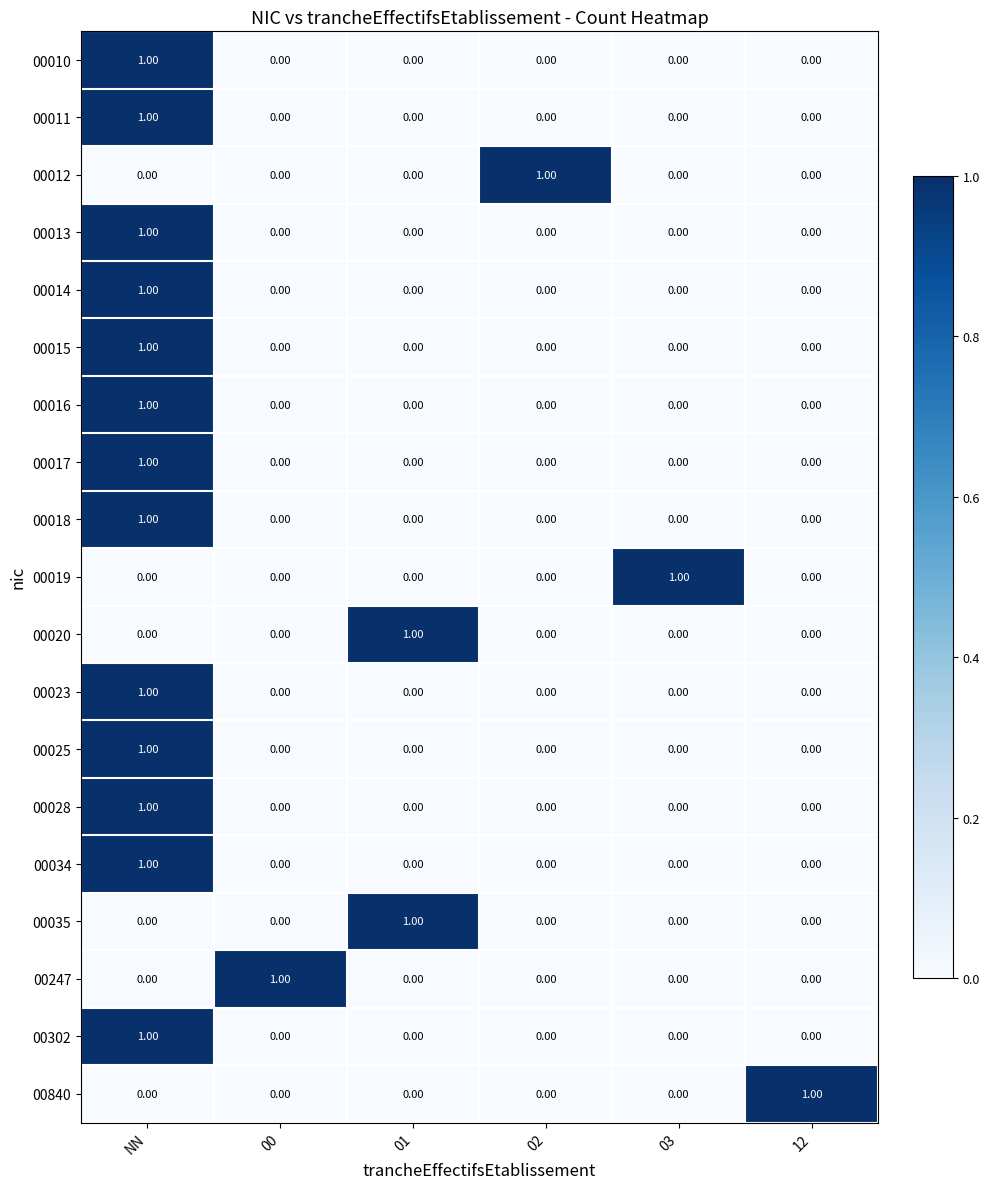

At how many categories does at least one series exceed 0?

6